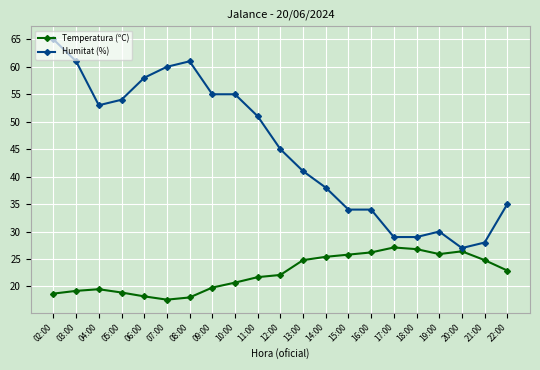

What is the total value across all series at 08:00?

79.0